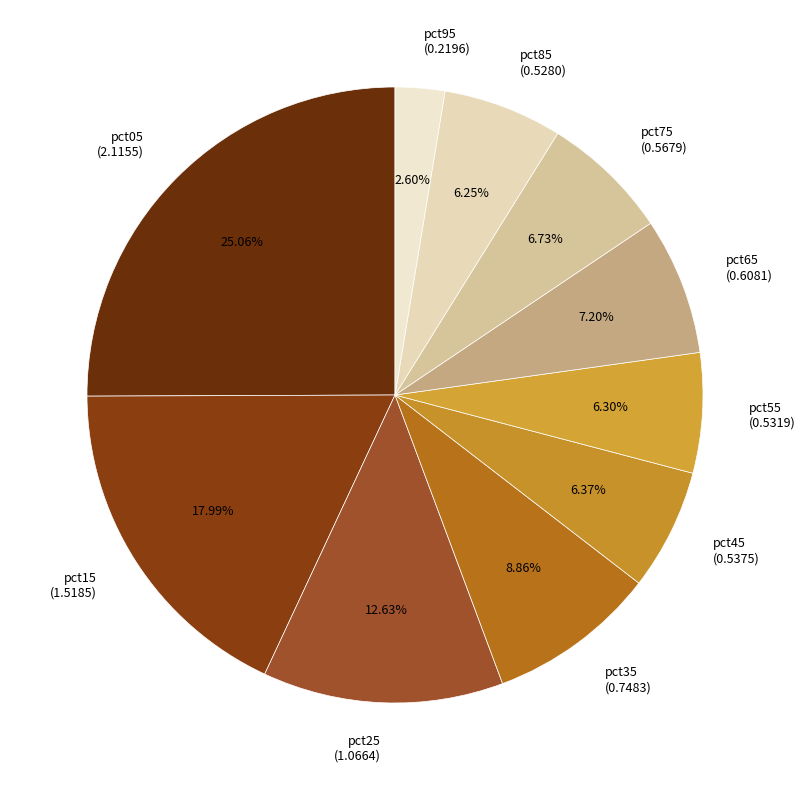

To the nearest percent, what portion does pct85 represent?

6%